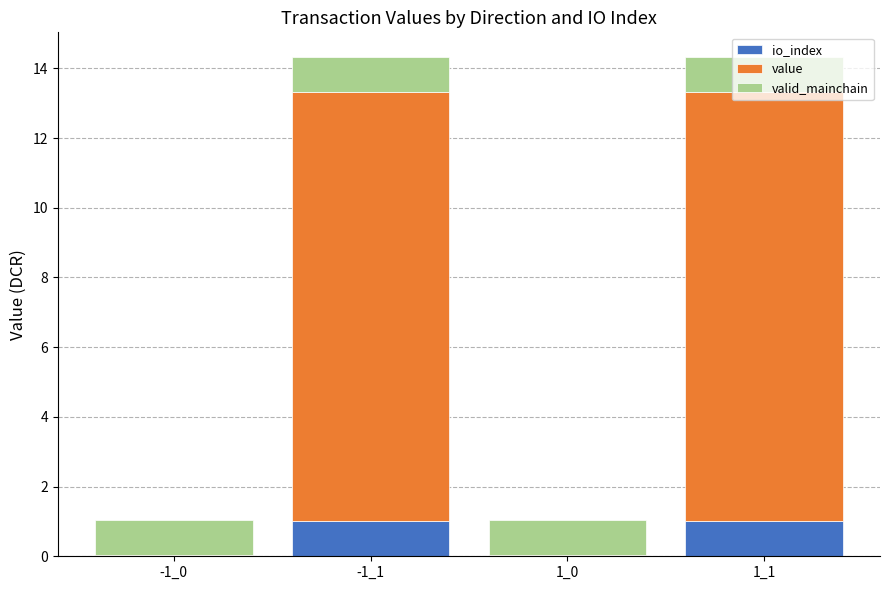

Are the bars grouped side by side (vs. stacked)?

No